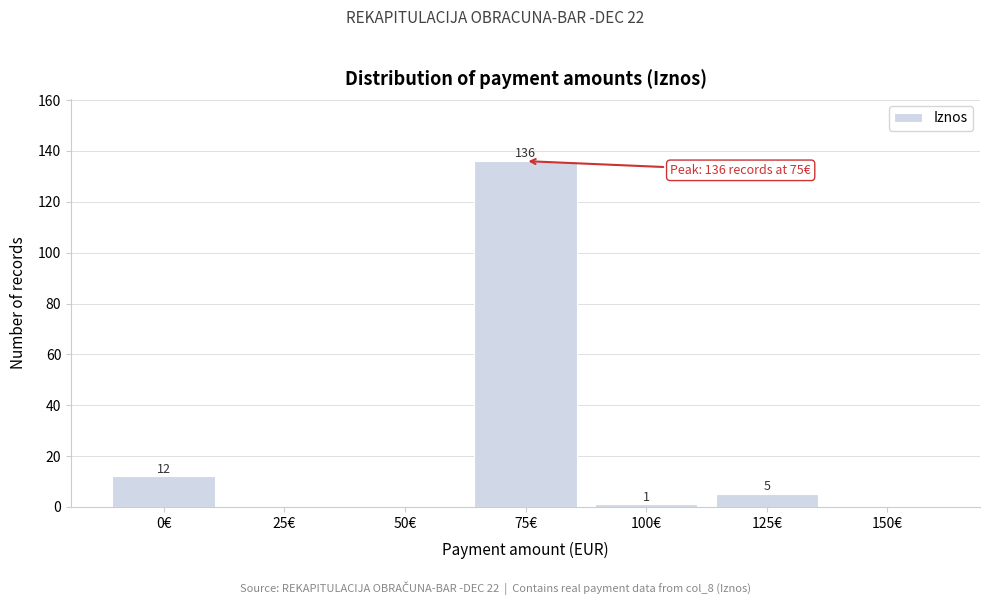

Reading right to left, what are all the values shown in this chart?

150€=0	125€=5	100€=1	75€=136	50€=0	25€=0	0€=12